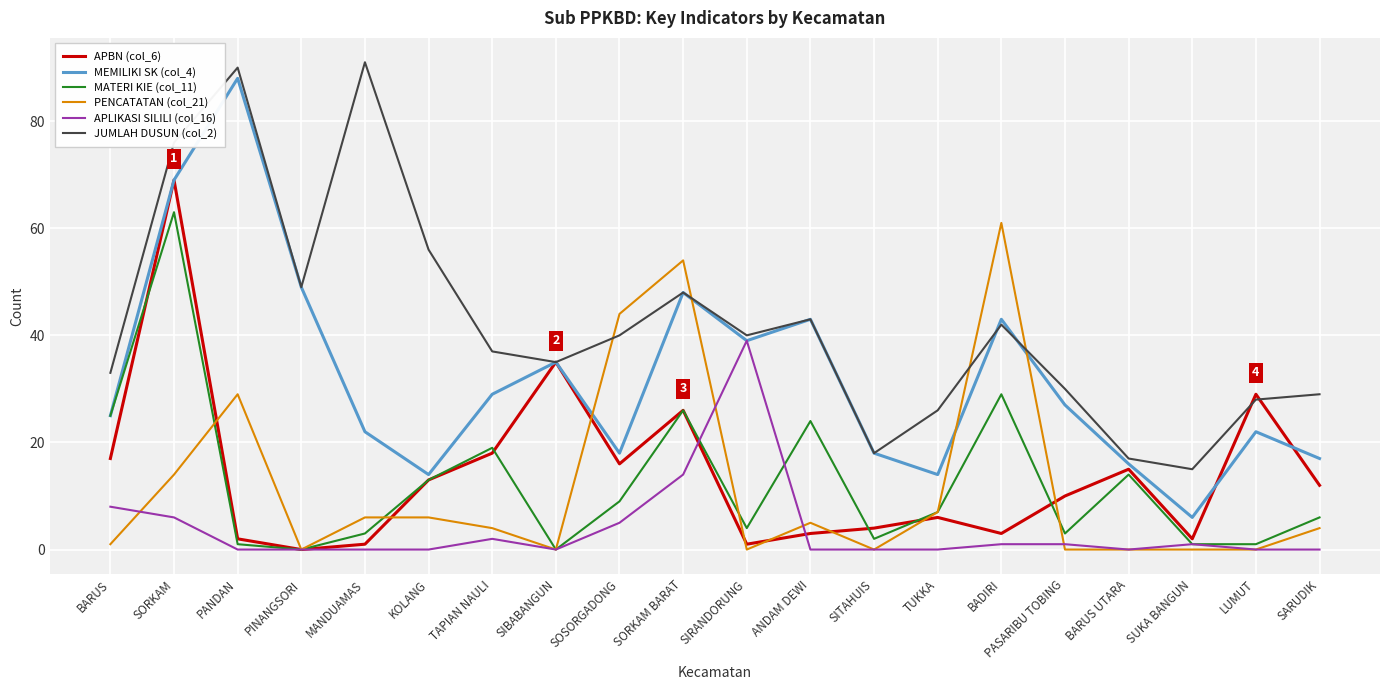

What is the difference between the maximum and minimum values in the MATERI KIE (col_11) series?

63